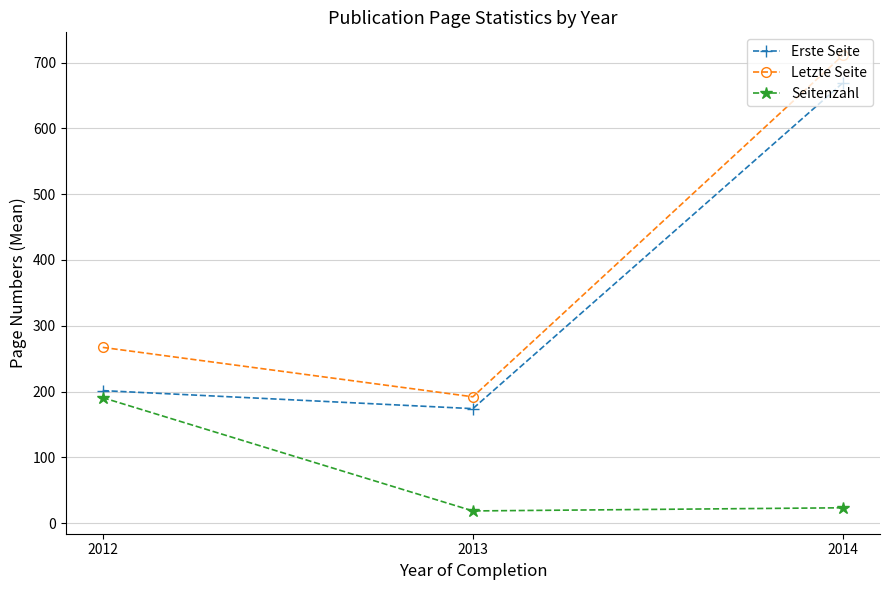

What is the approximate value of Seitenzahl at 2013?

18.7